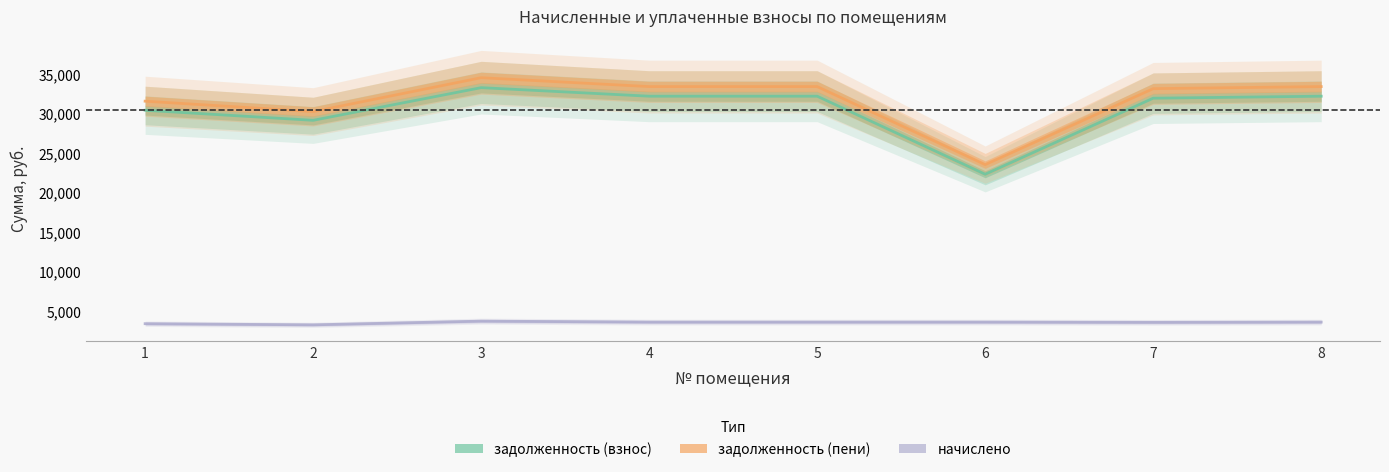

Rank the categories by начислено value from highest to lowest.

3, 4, 5, 6, 8, 7, 1, 2